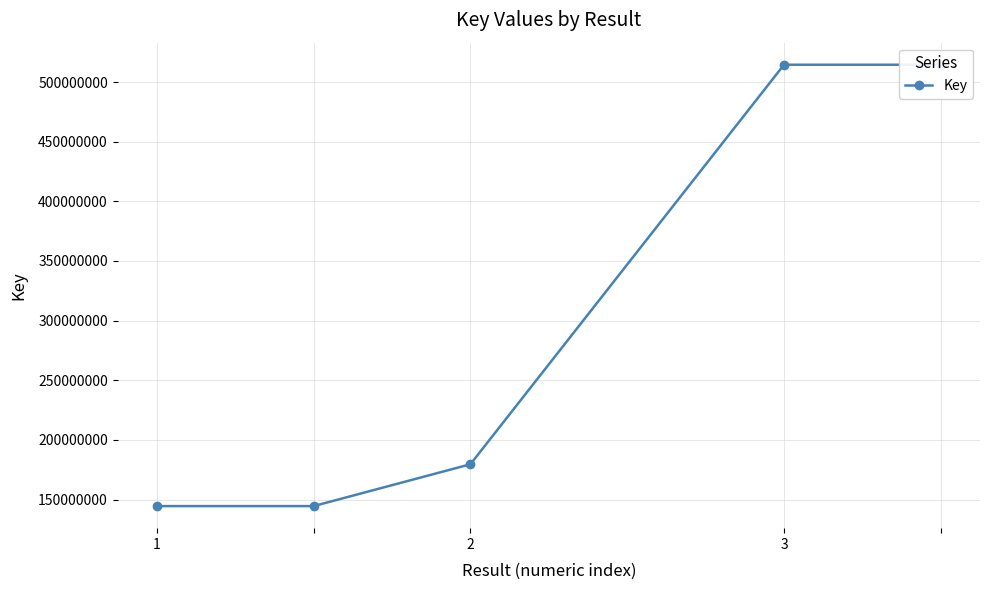

The value at 4 is 895746907. True or false?

False